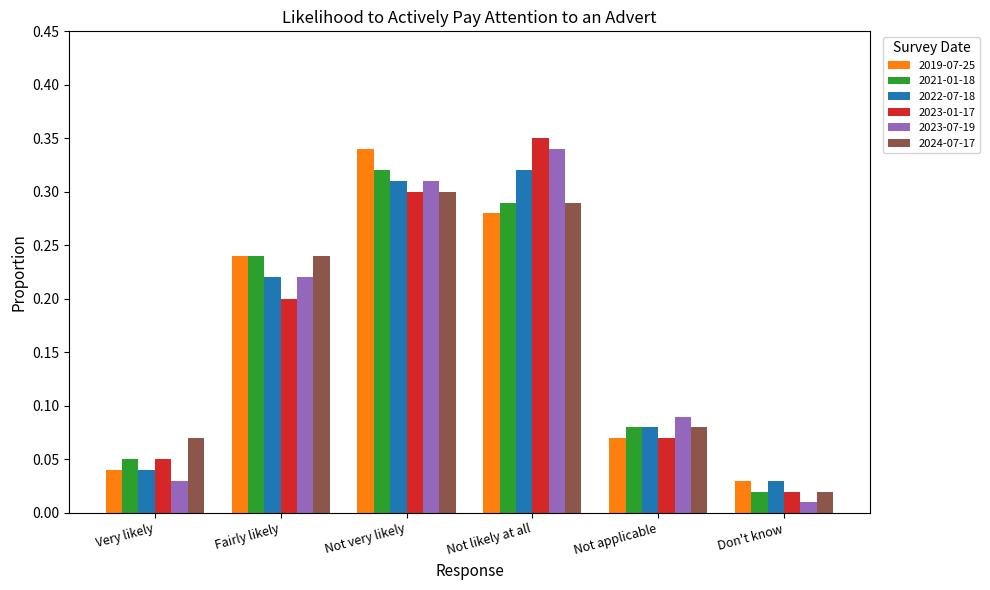

What are all the series names shown in the legend?

2019-07-25, 2021-01-18, 2022-07-18, 2023-01-17, 2023-07-19, 2024-07-17